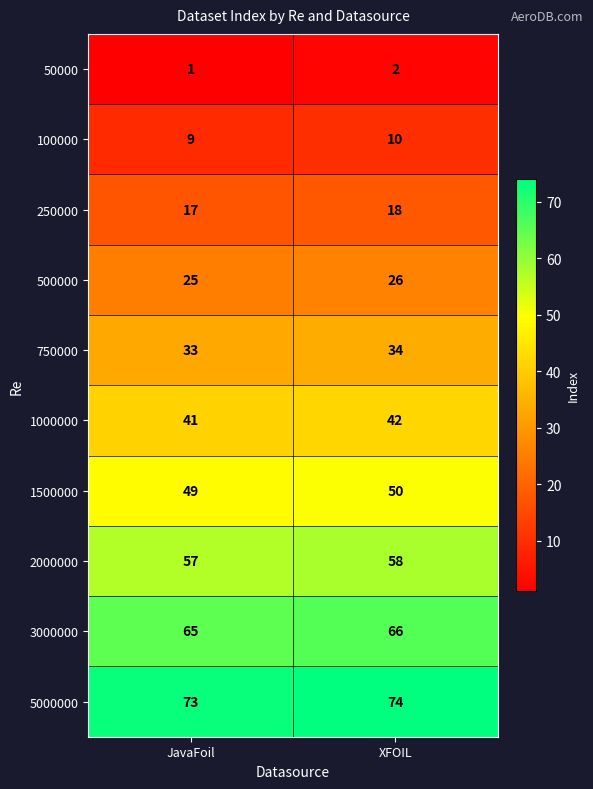

What is the minimum value shown in the chart?

1